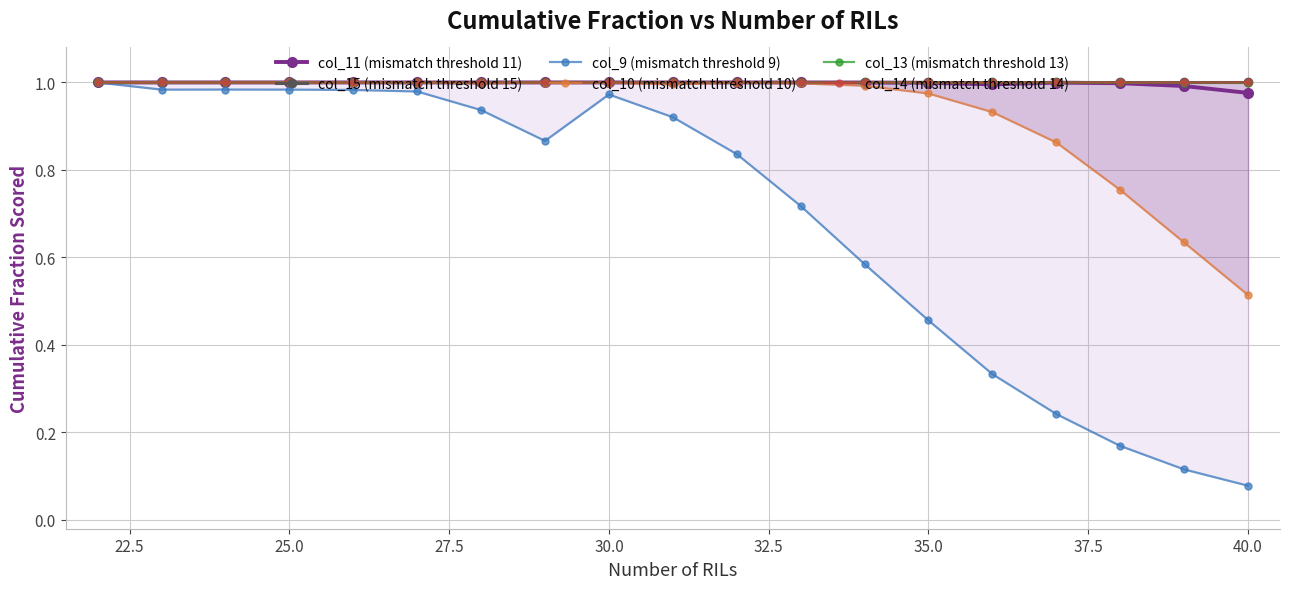

At how many categories does at least one series exceed 0?

19